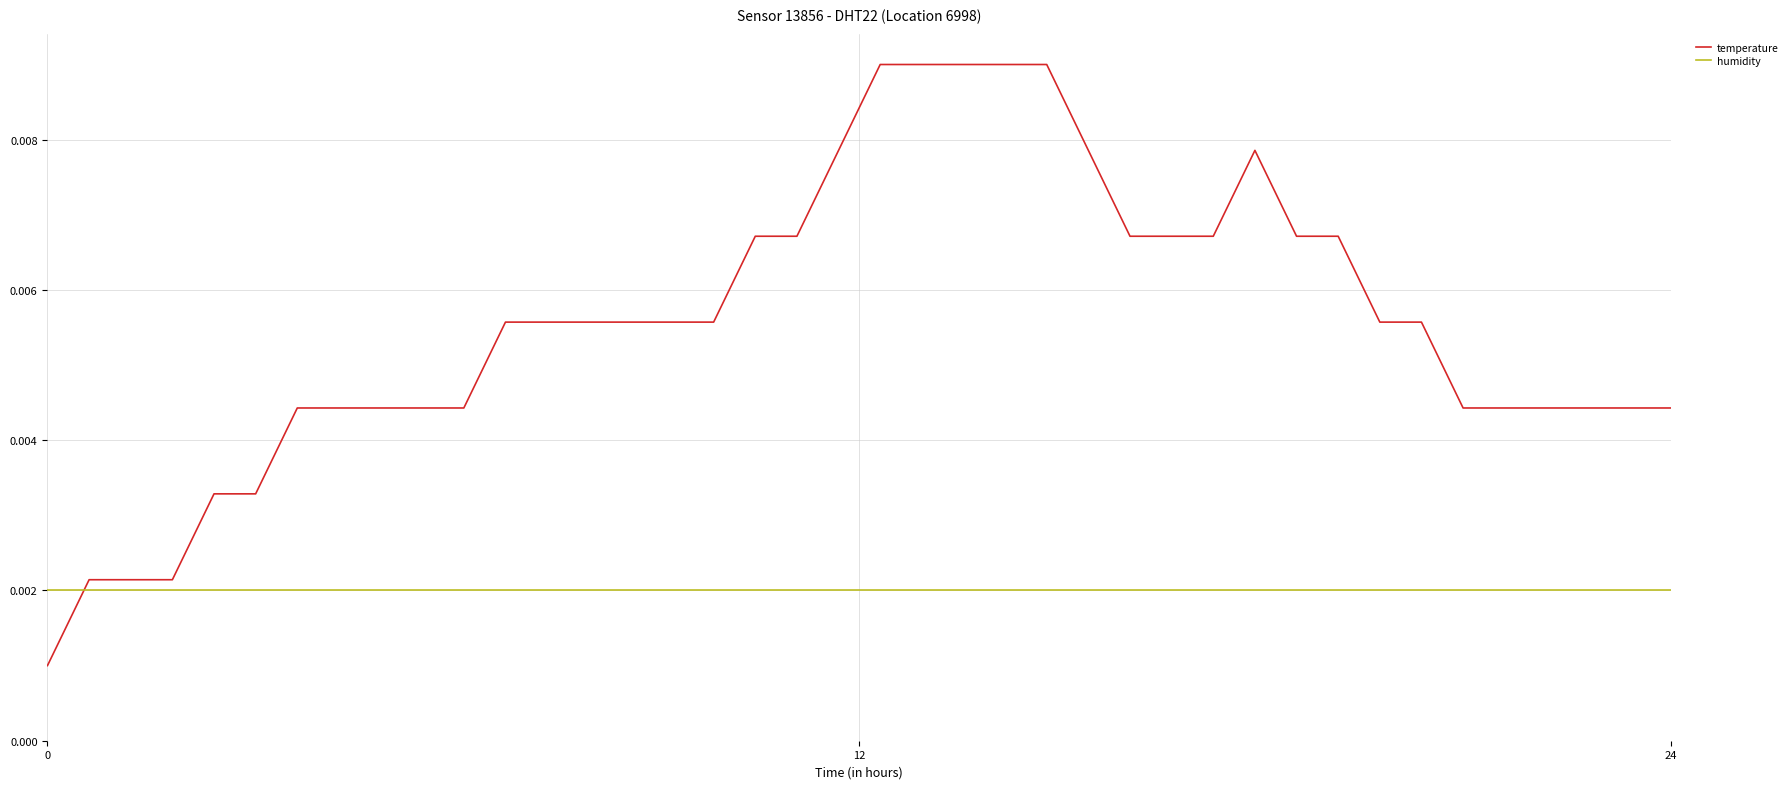

At how many categories does at least one series exceed 0?

40